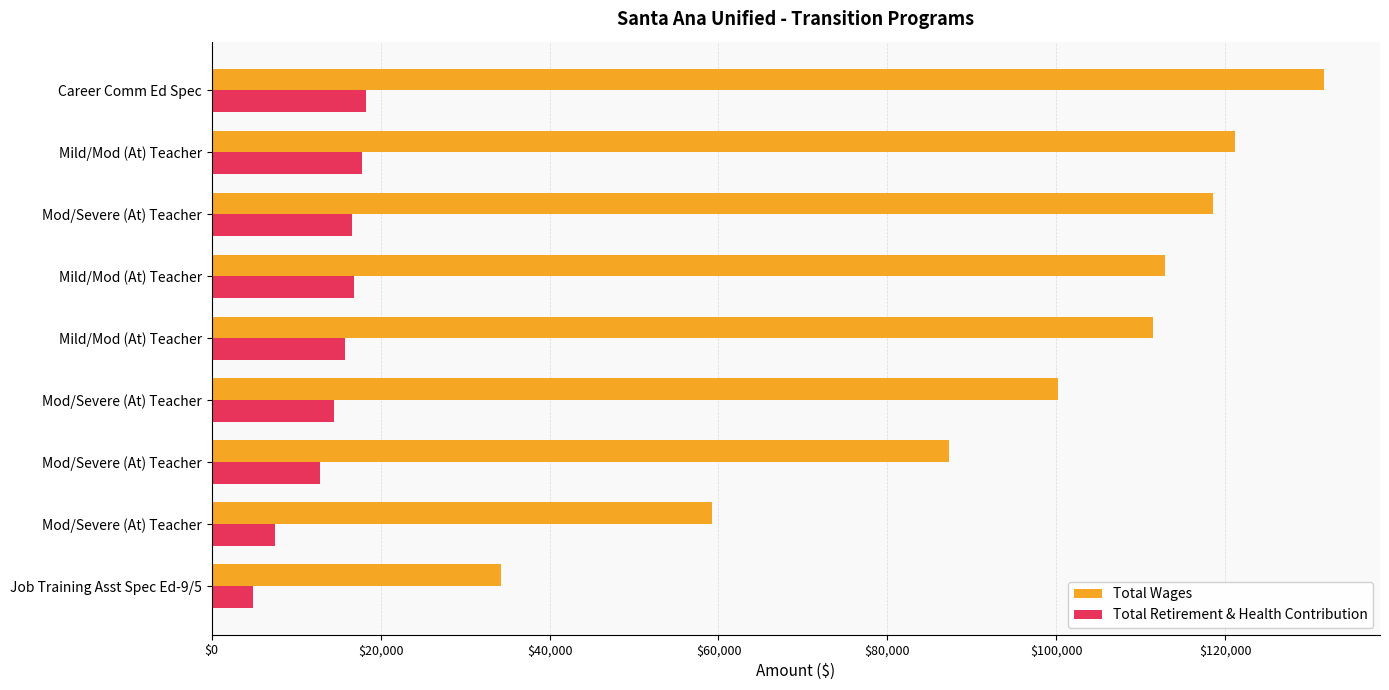

How many data points in Total Retirement & Health Contribution are less than 15781?

4